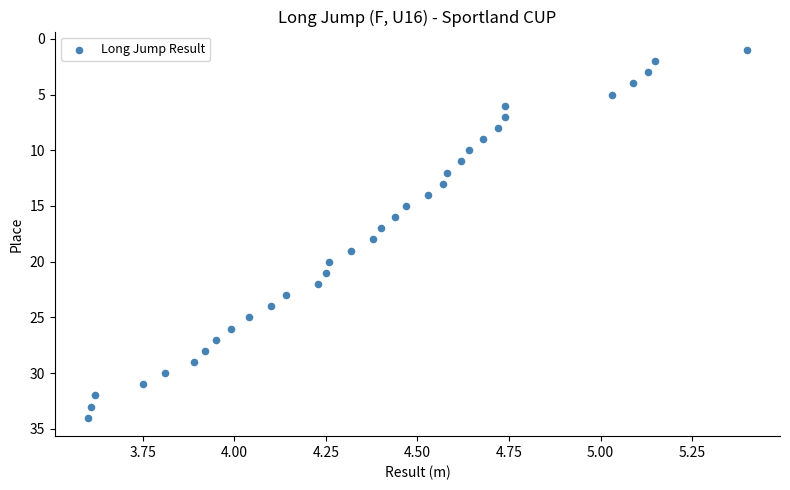

What is the range of Y values (max minus min)?

33